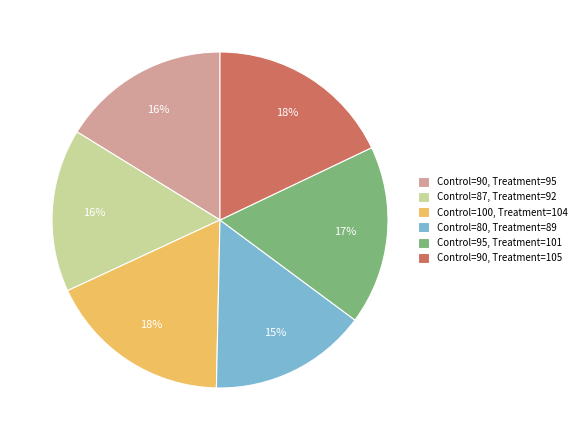

Is the sum of Control=80, Treatment=89 and Control=90, Treatment=105 greater than half?

No